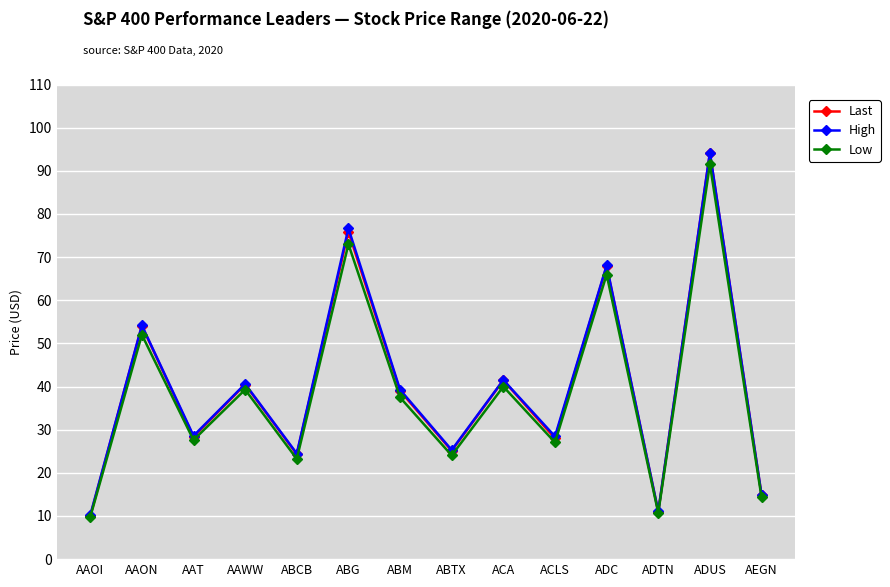

Where is Low nearest to the value 50?

AAON